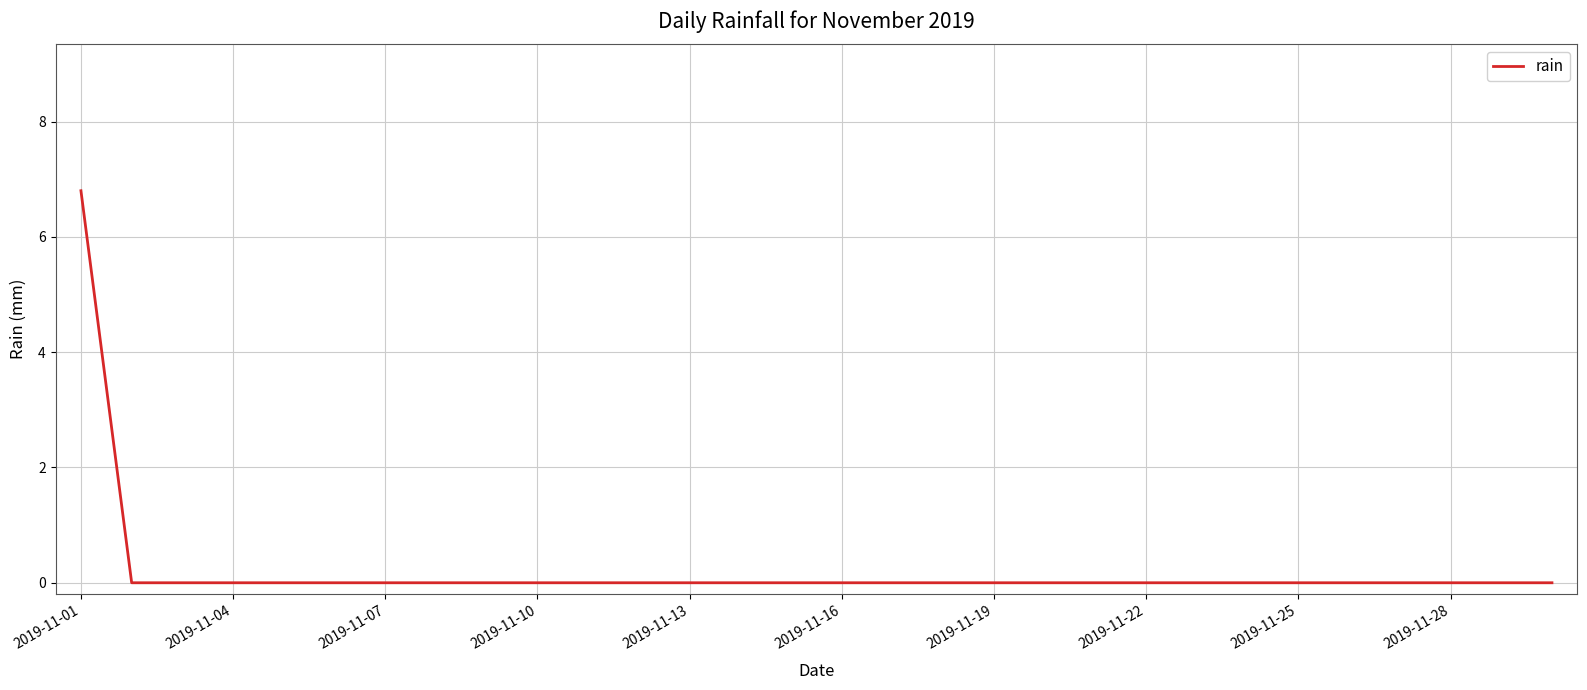

What is the maximum value shown in the chart?

6.8